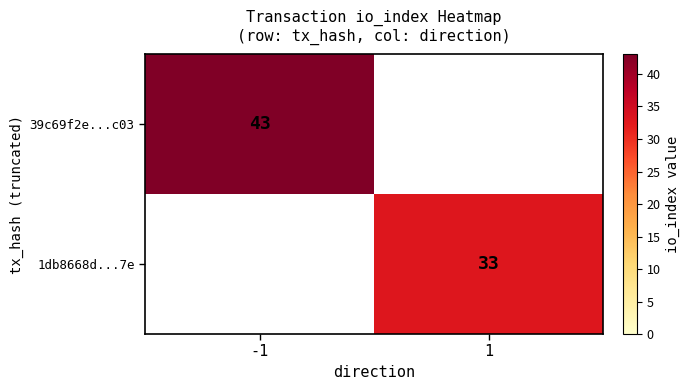

At which category does the chart reach its minimum across all series?

1